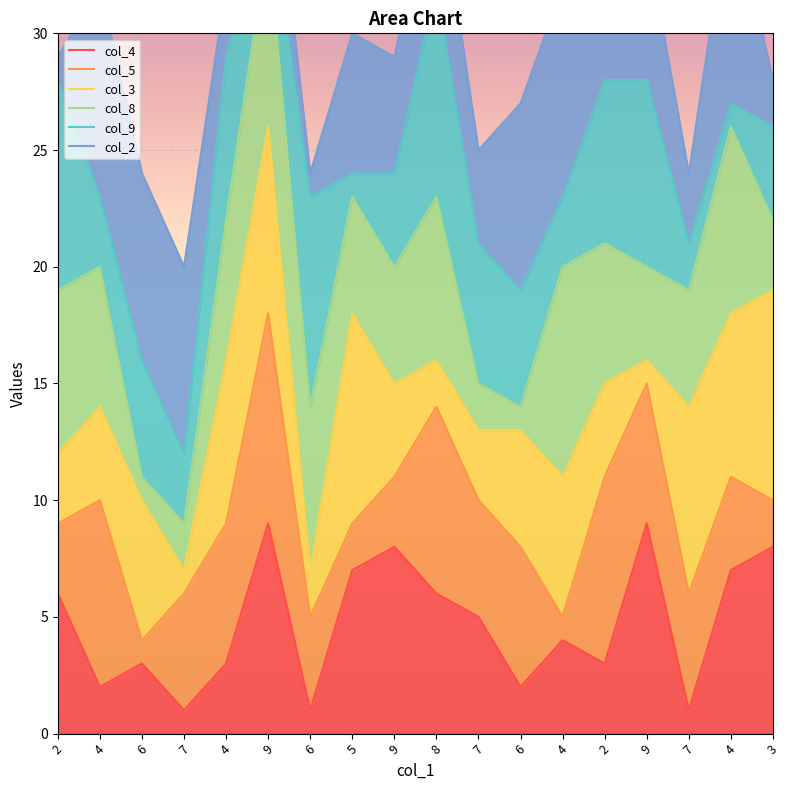

What is the difference between the maximum and second lowest values in the col_2 series?

16